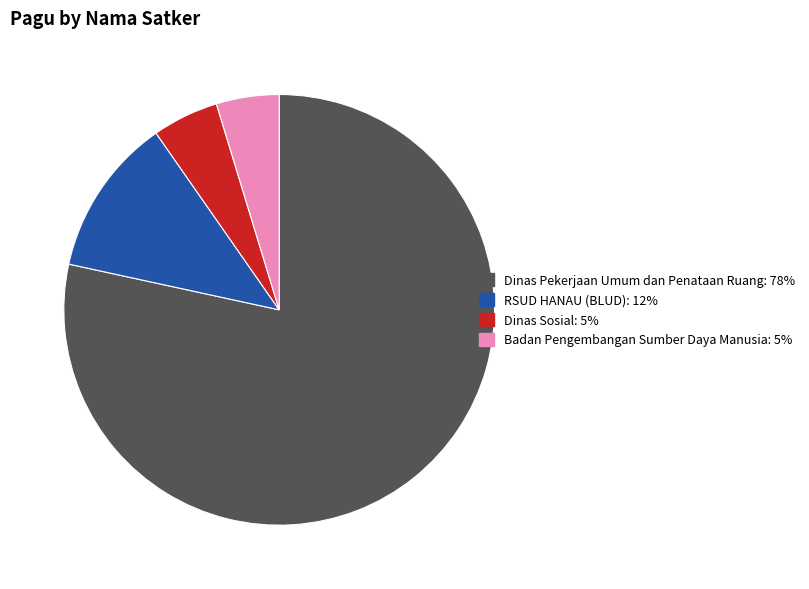

Does any single category account for the majority?

Yes